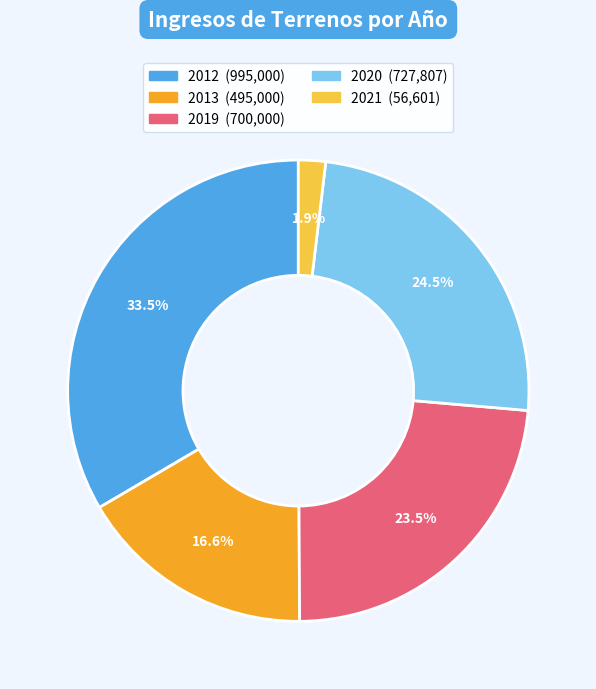

Which category has the biggest portion of the pie?

2012